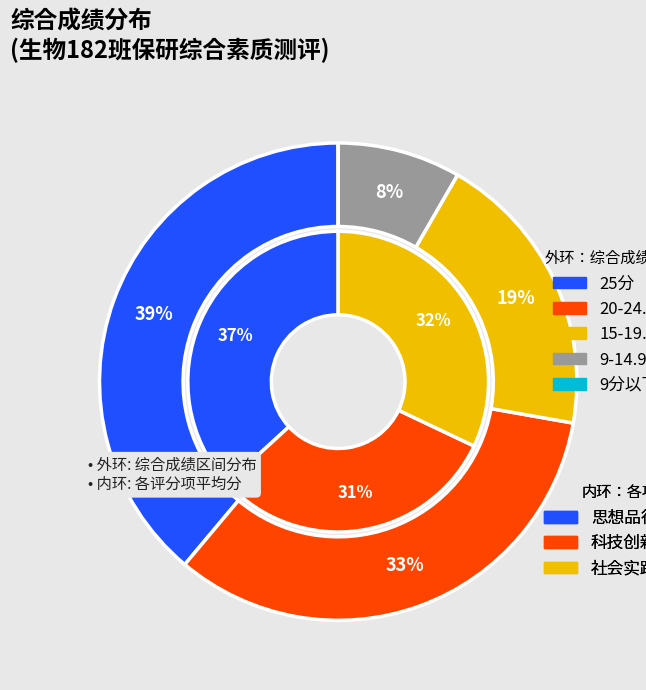

Does 滕沅潮 account for over 50% of the chart?

No